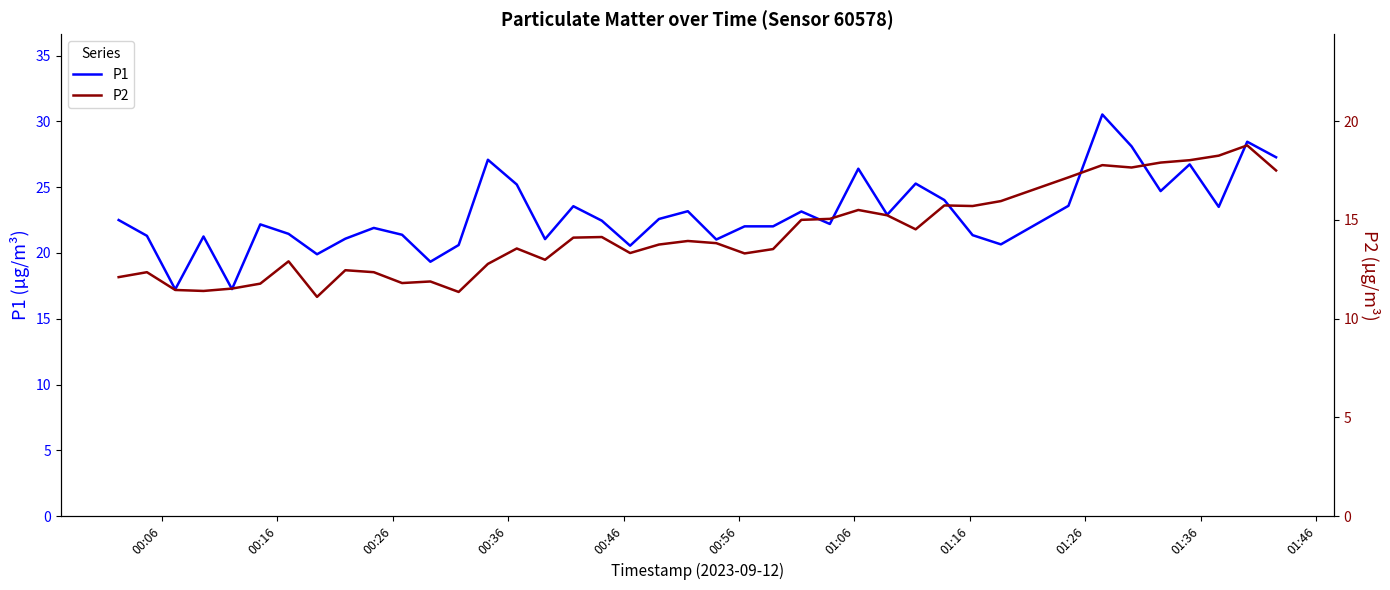

What is the value of the P2 point at the 37th from the left?

18.0